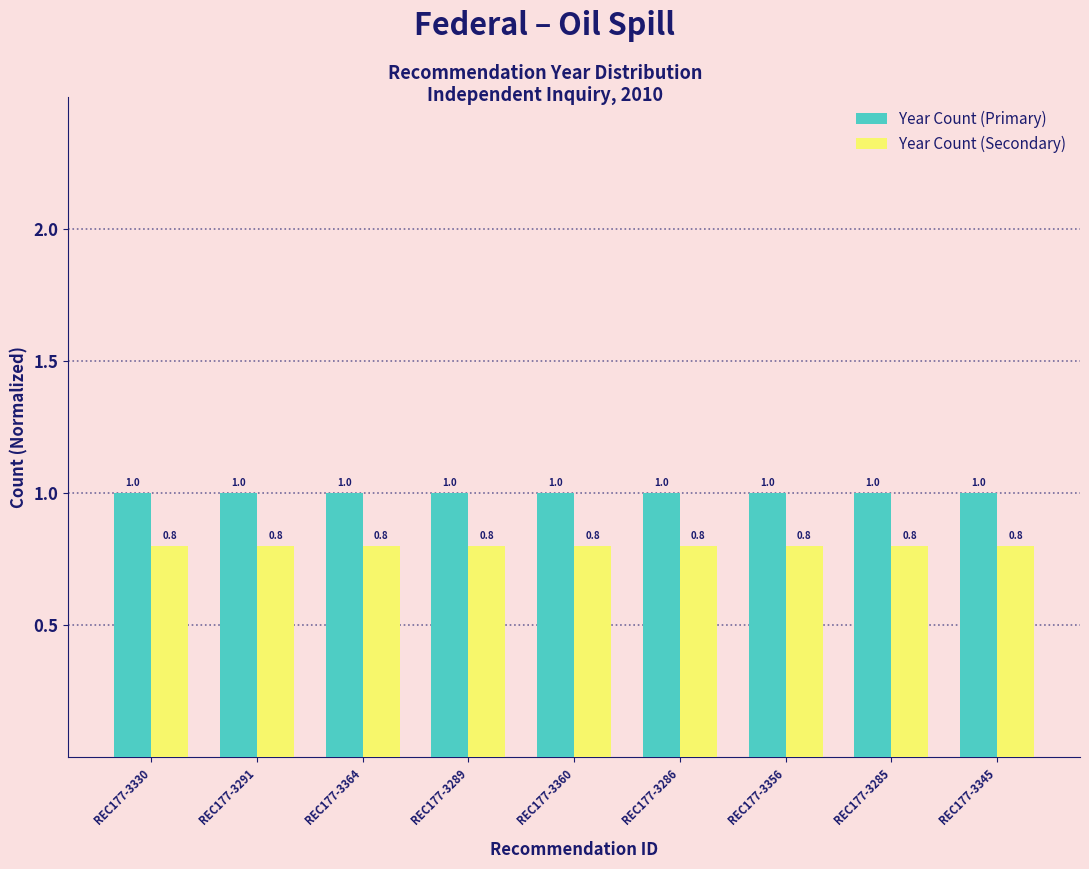

What are all the series names shown in the legend?

Year Count (Primary), Year Count (Secondary)